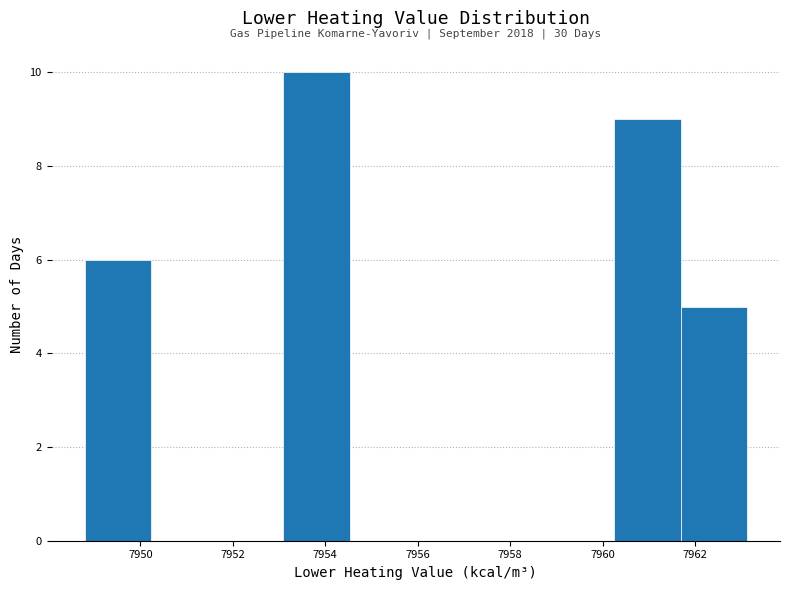

Over which range of the x-axis is the bar tallest?

7953.0 to 7954.6